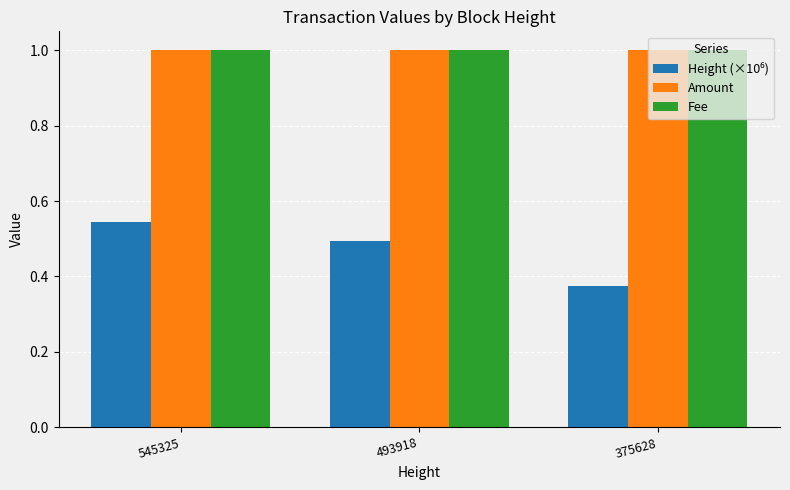

Is it true that Fee equals 1.0 at 545325?

True